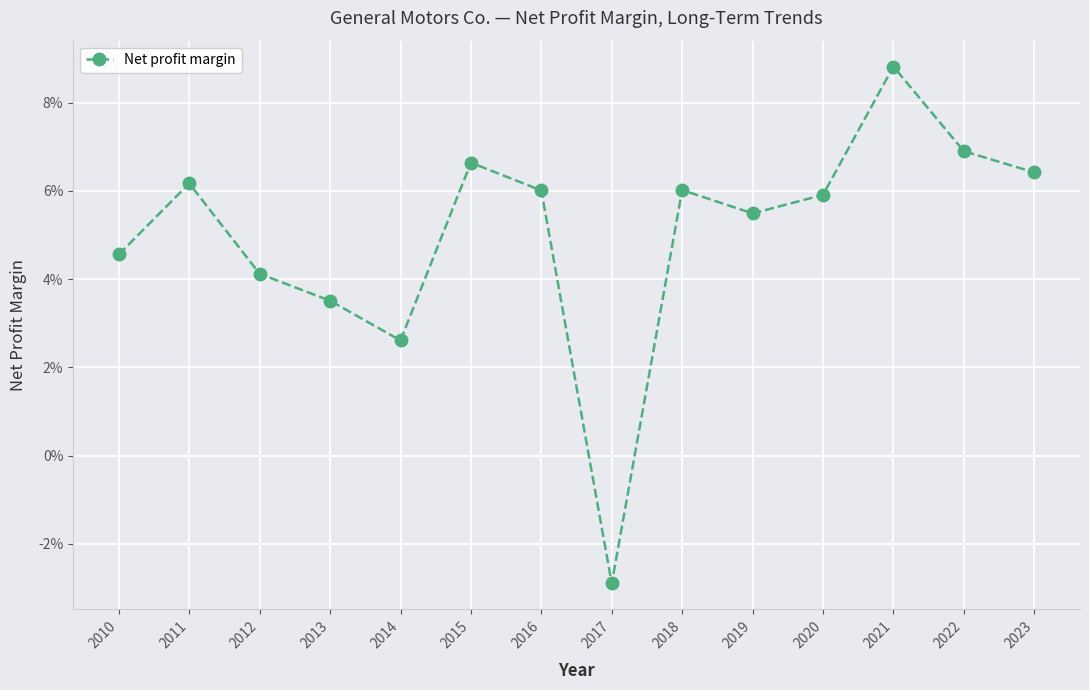

How many values are between 0 and 1?

13